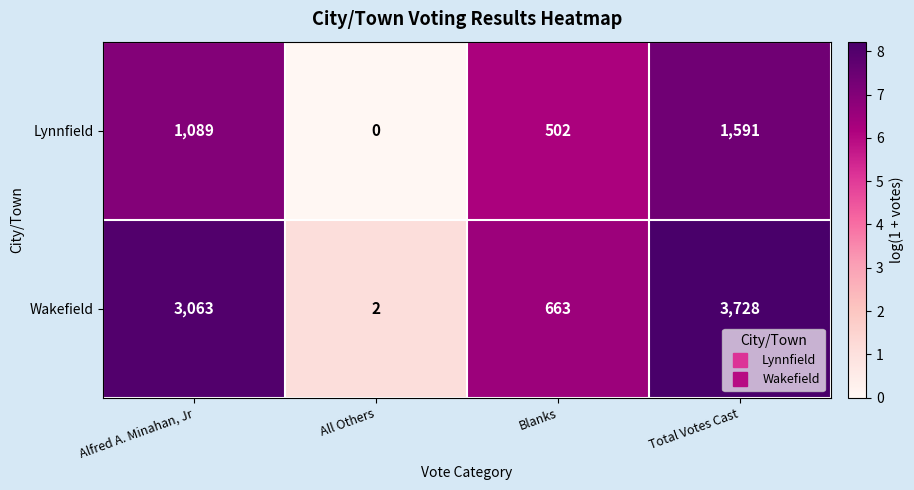

Which category has the highest value across all series?

Total Votes Cast